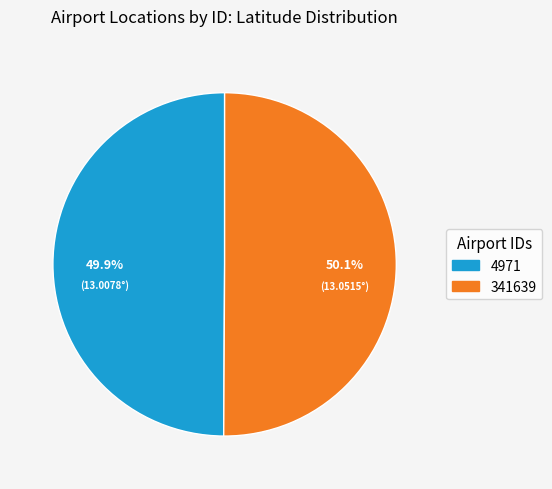

To the nearest percent, what percentage of the pie is 4971?

50%